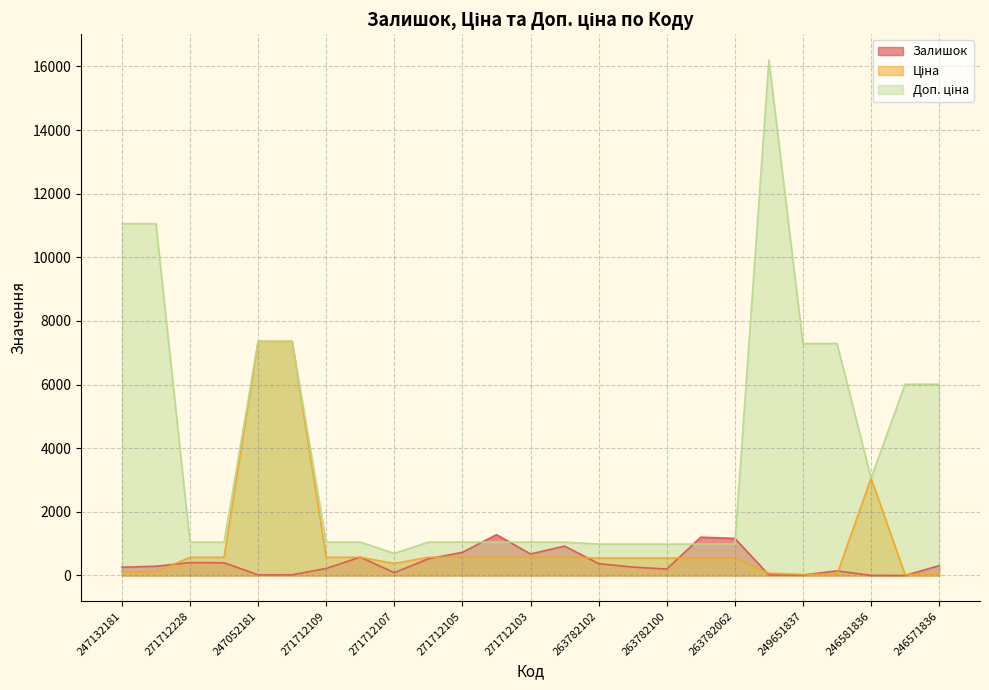

What is the greatest value displayed?

16200.0